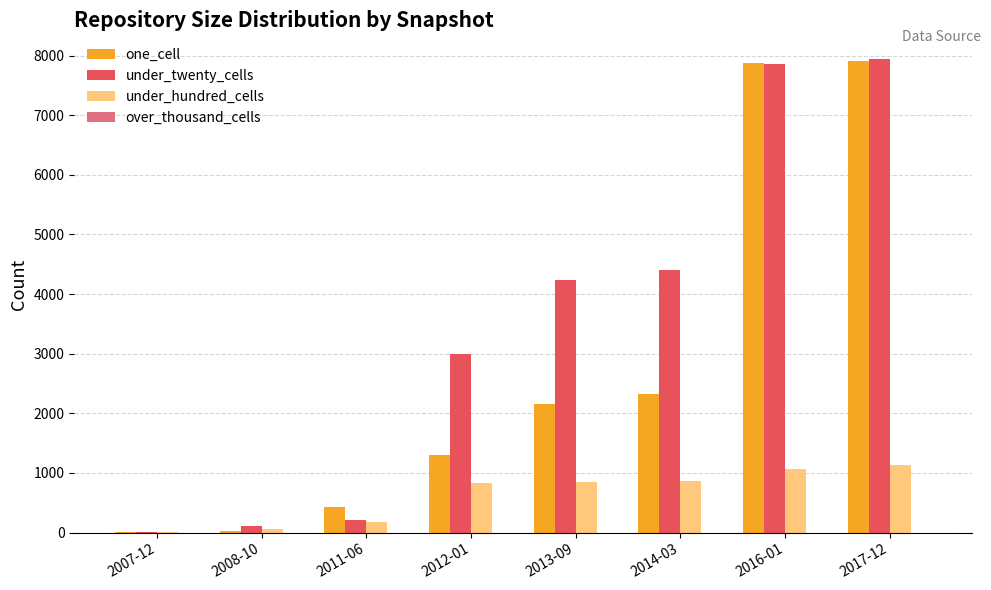

At which label is under_twenty_cells closest to 3979?

2013-09